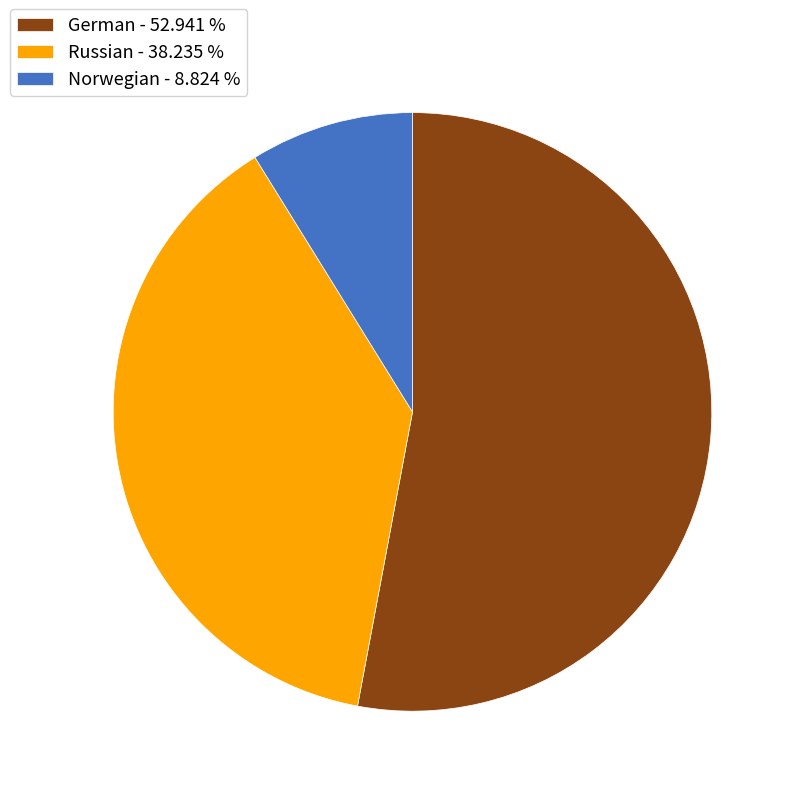

Does German represent more than half of the total?

Yes